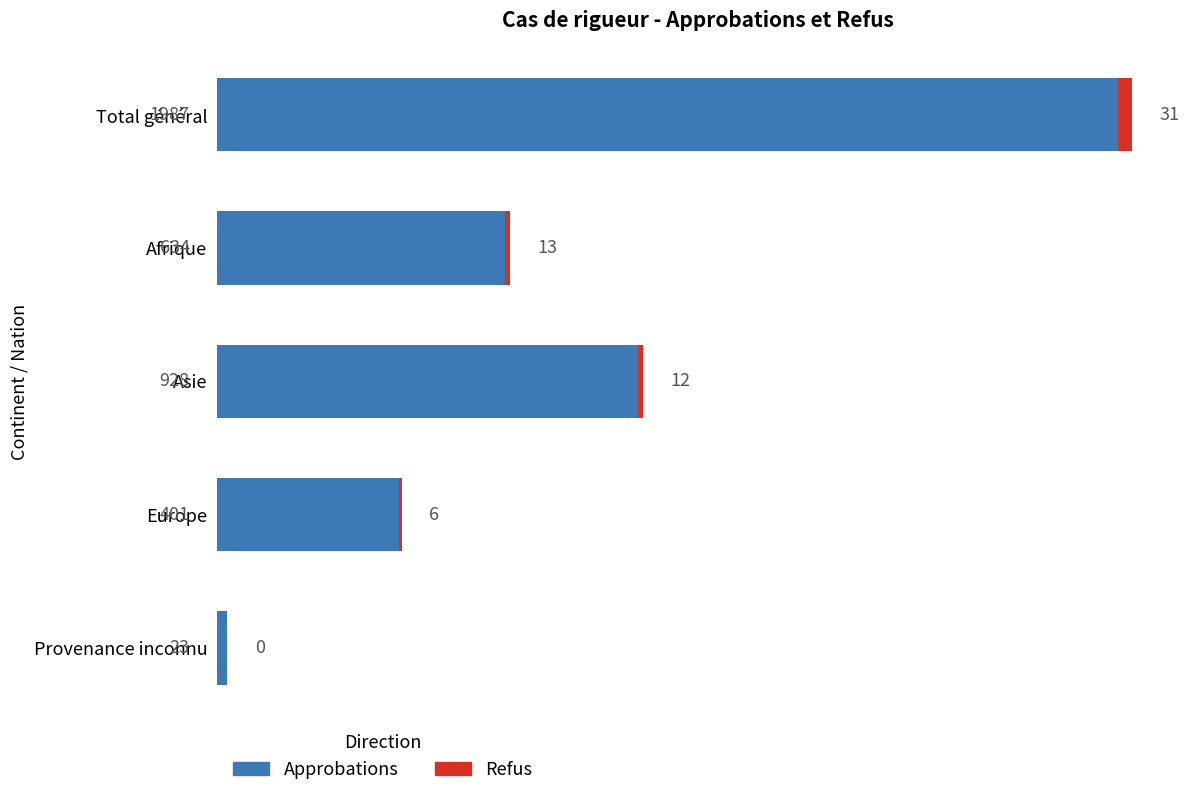

Where is Approbations nearest to the value 1005?

Asie